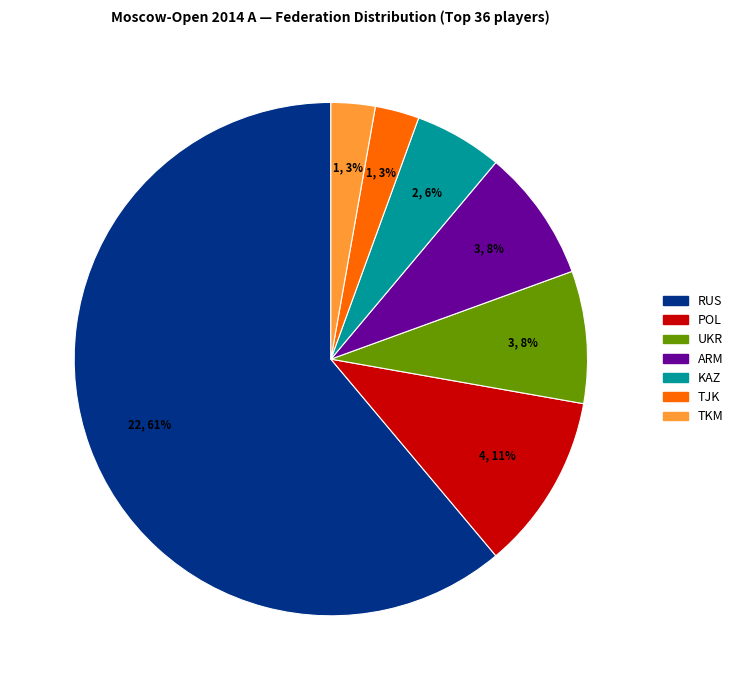

What percentage is the ARM slice, to the nearest percent?

8%